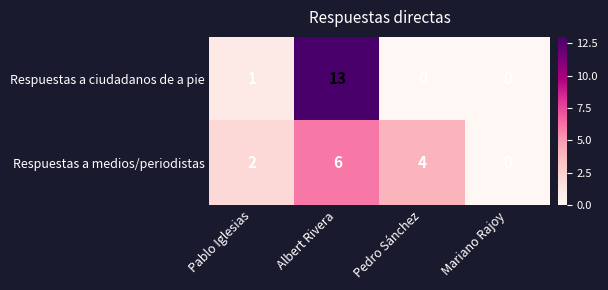

At Pedro Sánchez, list the series in order from smallest to largest.

Respuestas a ciudadanos de a pie, Respuestas a medios/periodistas